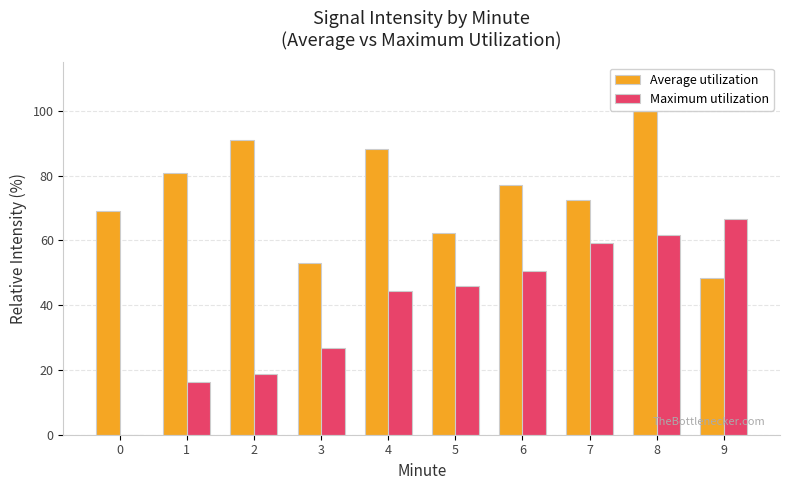

Reading left to right, transcribe all the data shown in this chart.

Average utilization: 69.1	80.8	91.0	53.2	88.2	62.2	77.2	72.4	100.0	48.4
Maximum utilization: 0.0	16.4	18.7	26.8	44.3	45.9	50.5	59.2	61.8	66.5